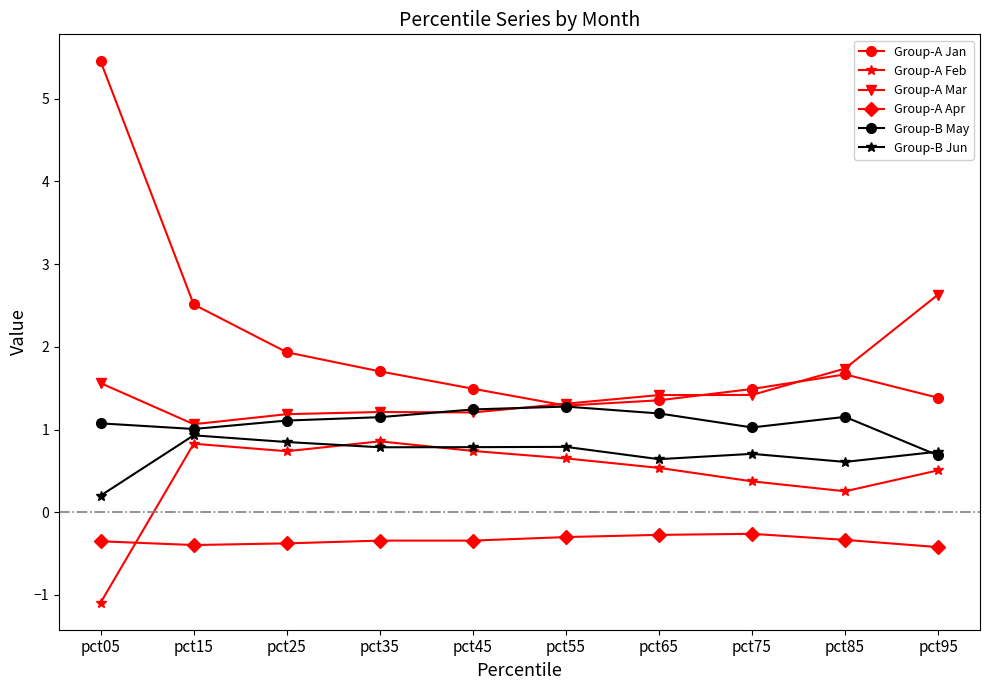

What is the difference between the highest and lowest values at pct65?

1.7